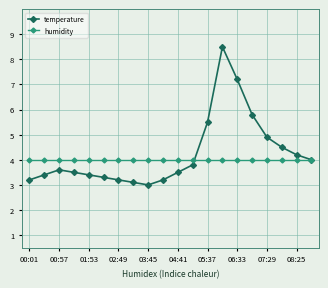

What is the smallest value displayed?

3.0